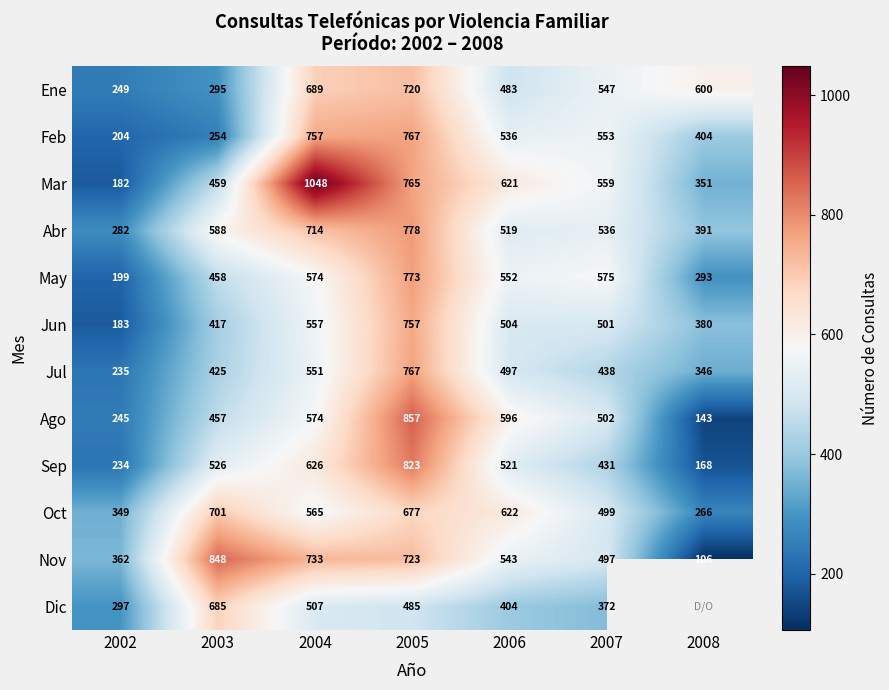

True or false: Ene has a value of 483 at 2006.

True